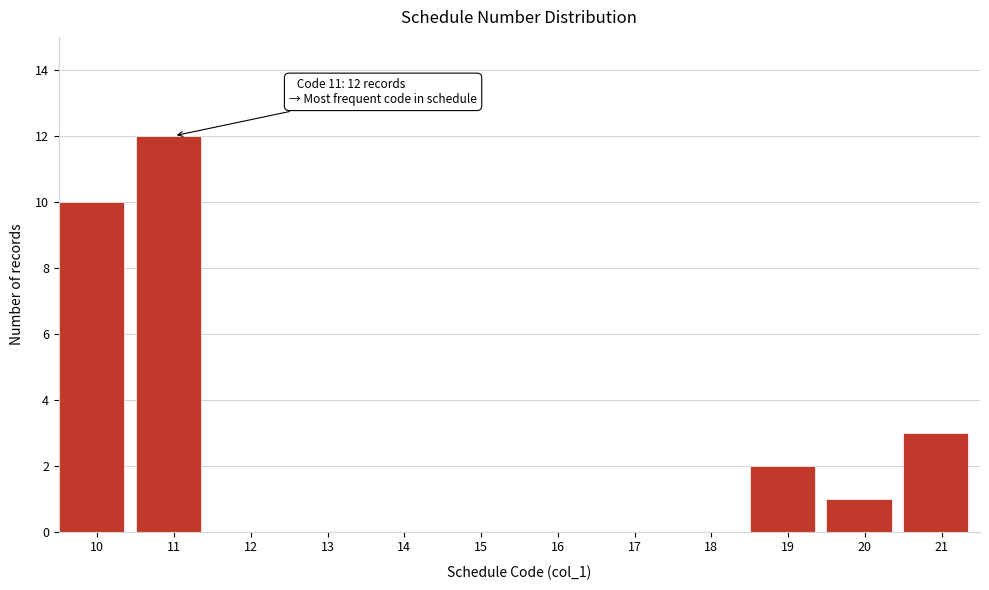

At which category does the chart reach its peak across all series?

11